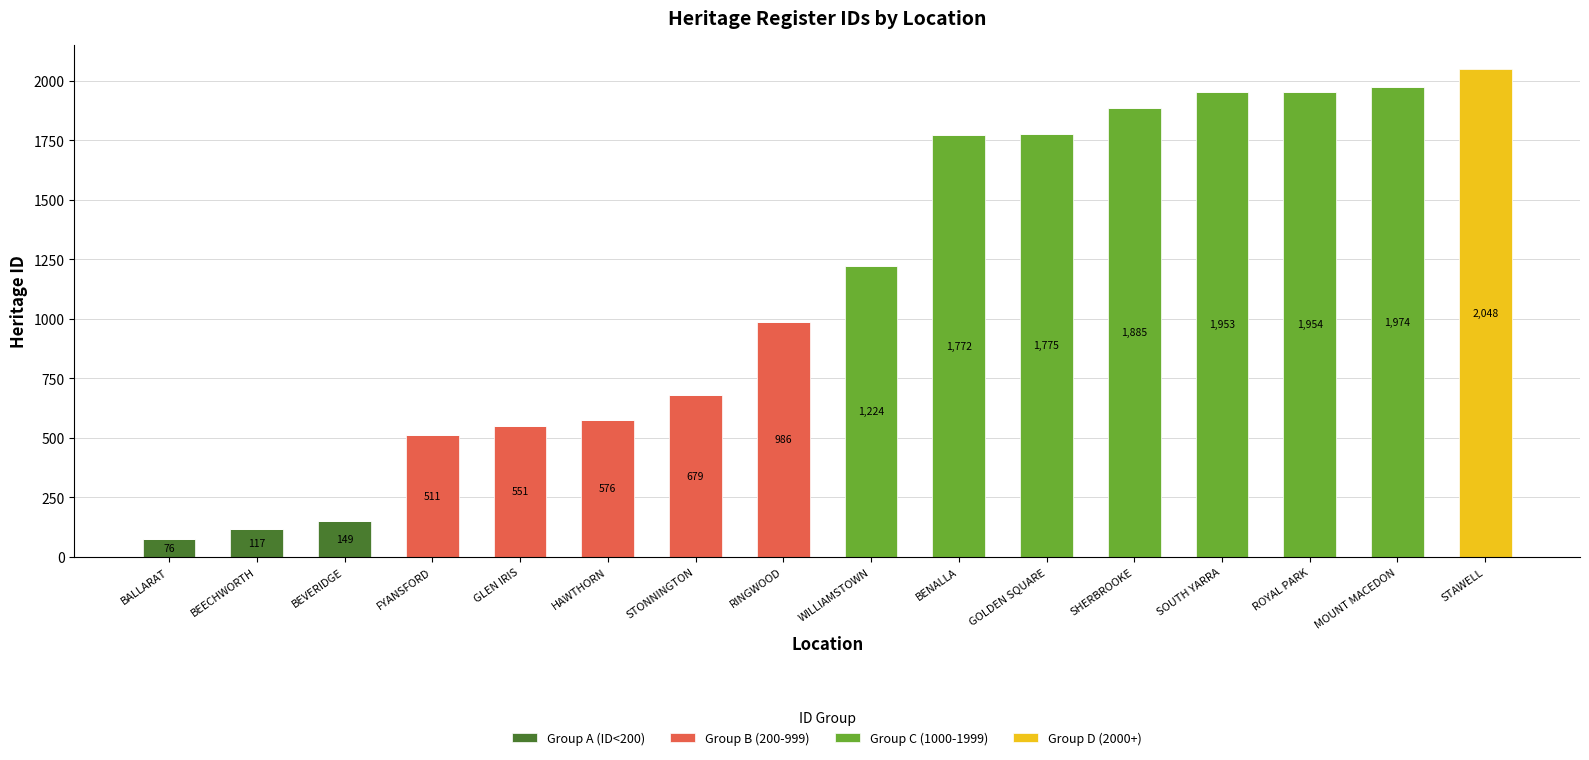

Count the number of data series in this chart.

4